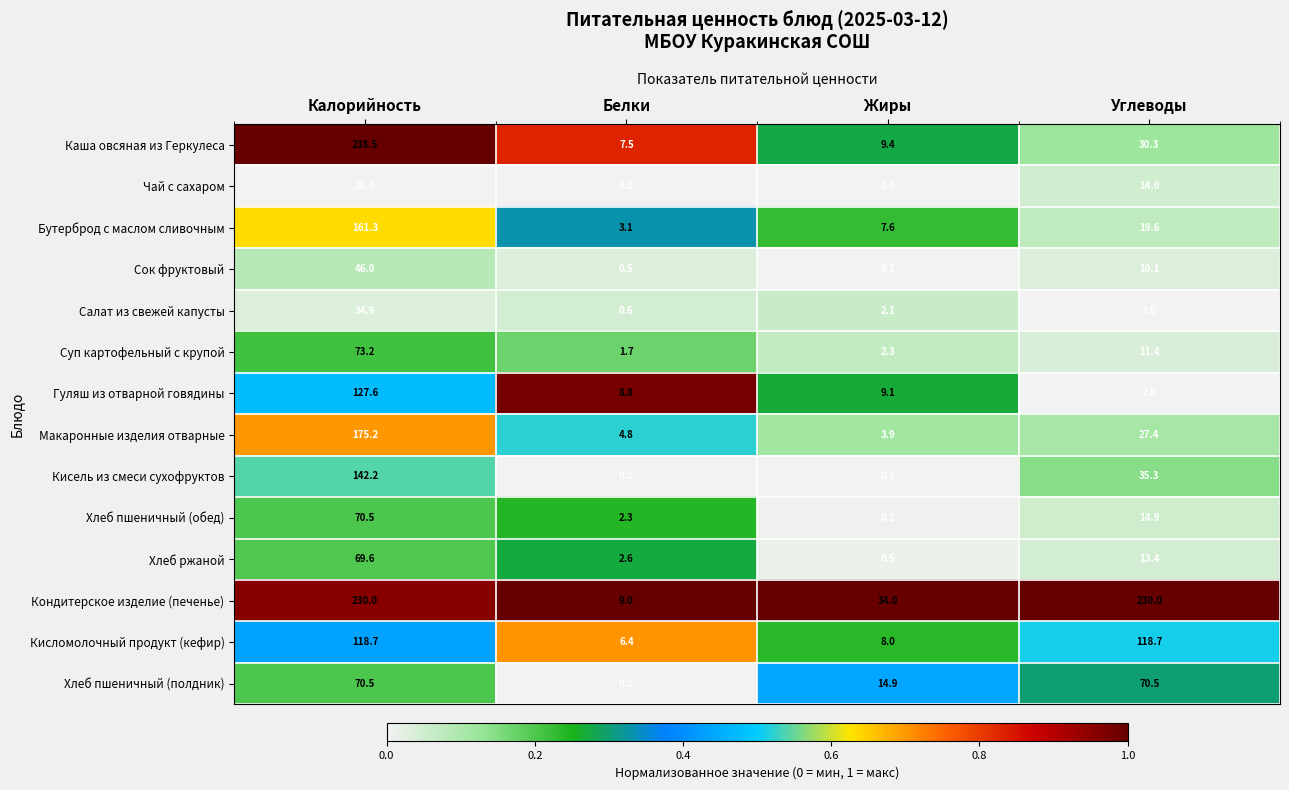

At which label does Гуляш из отварной говядины first exceed 9?

Калорийность